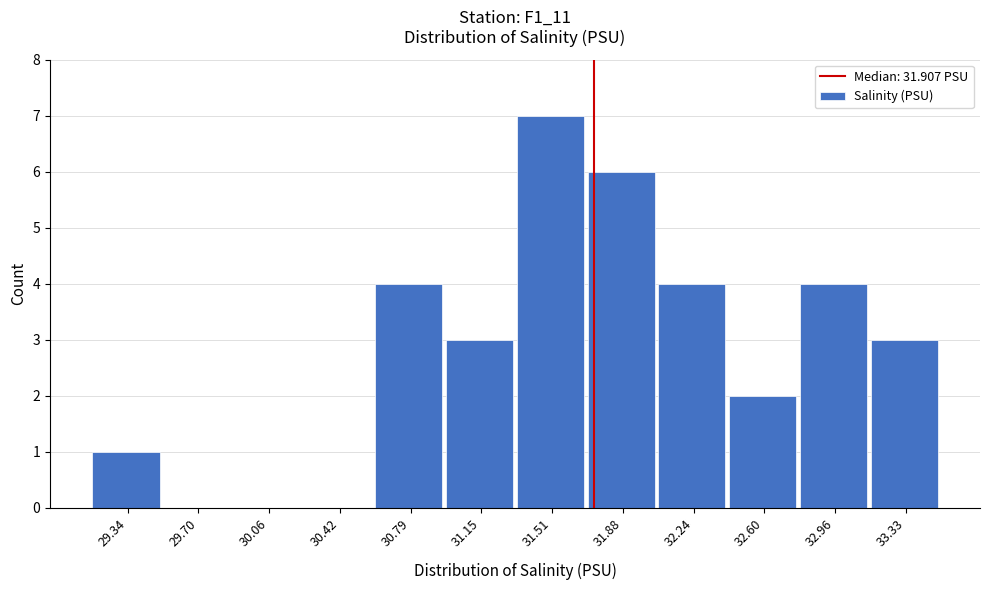

Reading left to right, transcribe all the data shown in this chart.

29.34=1	29.70=0	30.06=0	30.42=0	30.79=4	31.15=3	31.51=7	31.88=6	32.24=4	32.60=2	32.96=4	33.33=3